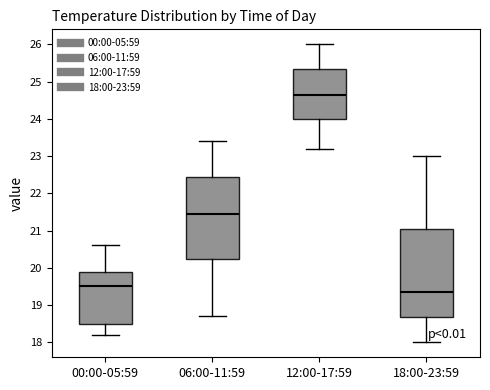

Where does the upper whisker of the box for 00:00-05:59 end on the y-axis? The values are not printed on the chart, so give them approximately, as read against the axis.

20.6